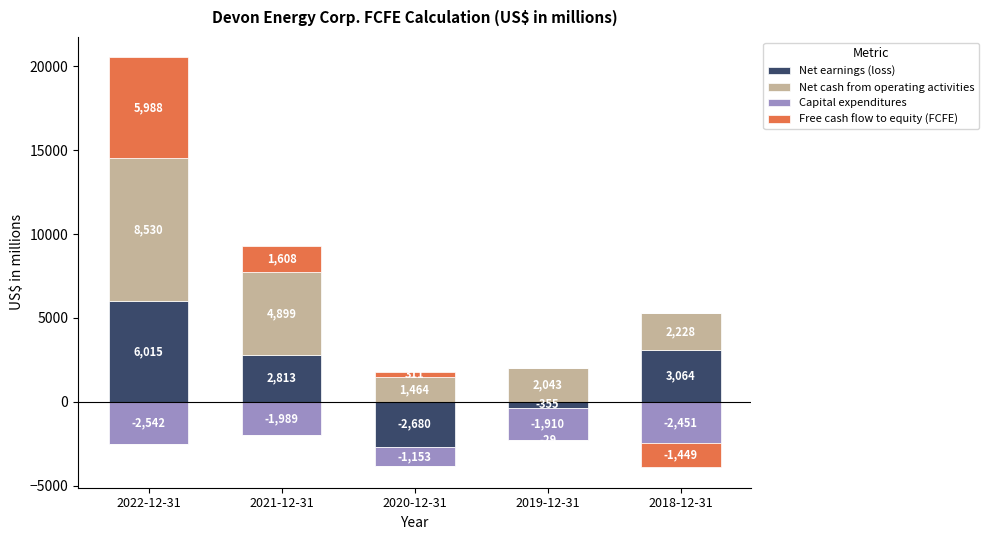

What is the difference between the maximum and minimum values in the Net cash from operating activities series?

7066